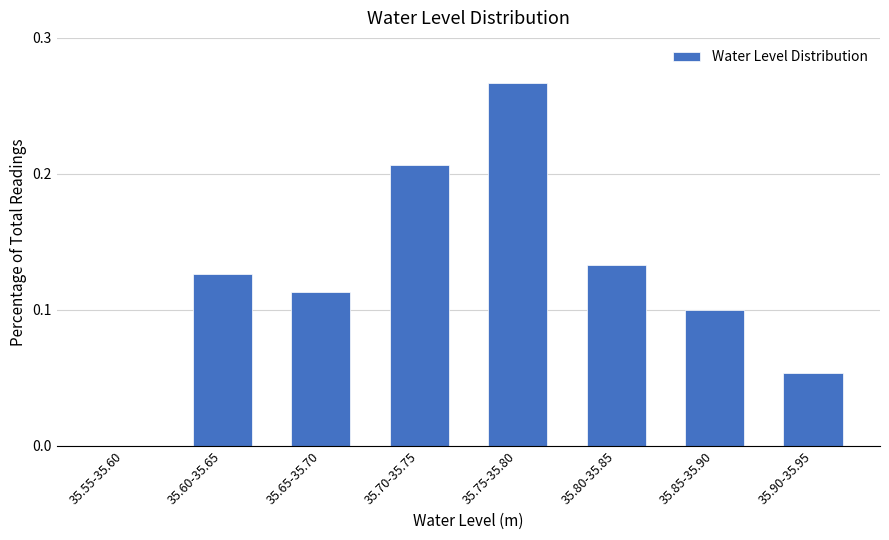

The value at 35.55-35.60 is 0.0. True or false?

True